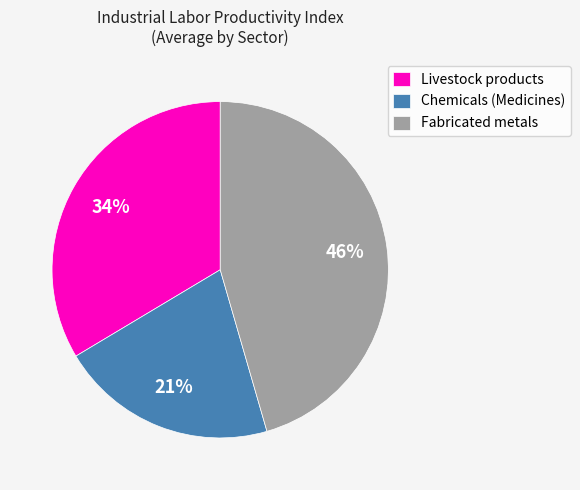

Between Livestock products and Chemicals (Medicines), which is larger?

Livestock products